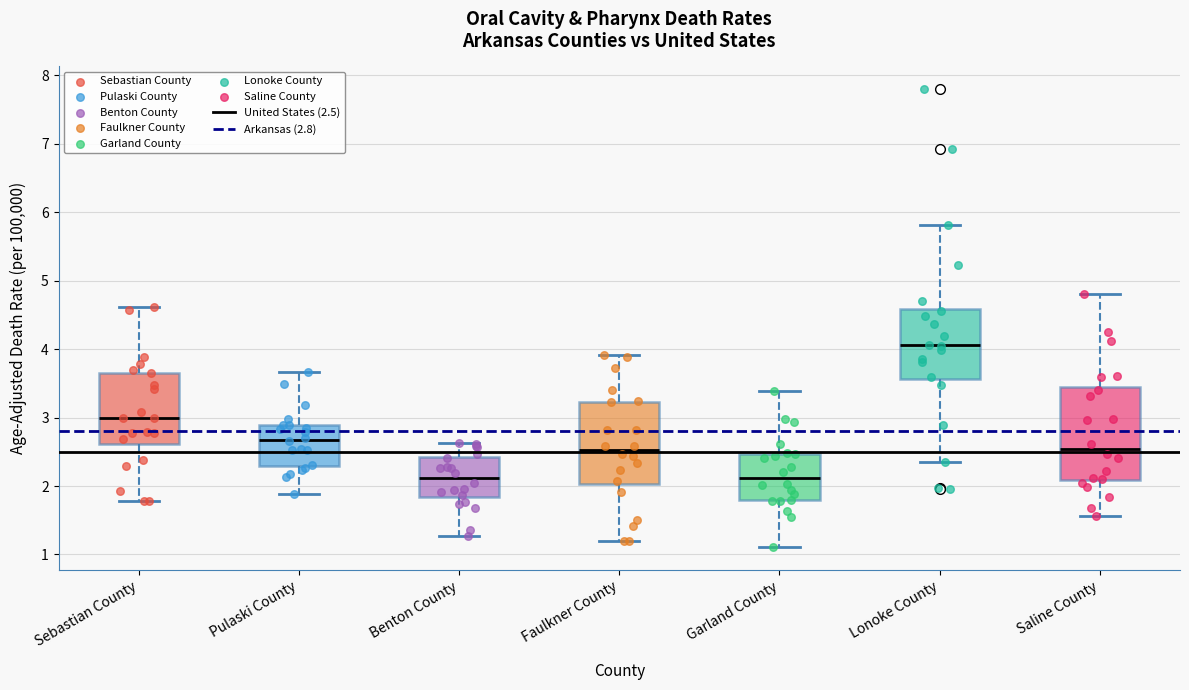

Reading left to right, transcribe this box plot: for each box, give where its median line is, the range the box spans, and where its two whiskers end, as read against the y-axis. The values are not printed on the chart, so give them approximately, as read against the axis.

Sebastian County: median 3.0, box 2.6 to 3.7, whiskers 1.8 to 4.6
Pulaski County: median 2.7, box 2.3 to 2.9, whiskers 1.9 to 3.7
Benton County: median 2.1, box 1.8 to 2.4, whiskers 1.3 to 2.6
Faulkner County: median 2.5, box 2.0 to 3.2, whiskers 1.2 to 3.9
Garland County: median 2.1, box 1.8 to 2.5, whiskers 1.1 to 3.4
Lonoke County: median 4.1, box 3.6 to 4.6, whiskers 2.3 to 5.8
Saline County: median 2.5, box 2.1 to 3.5, whiskers 1.6 to 4.8